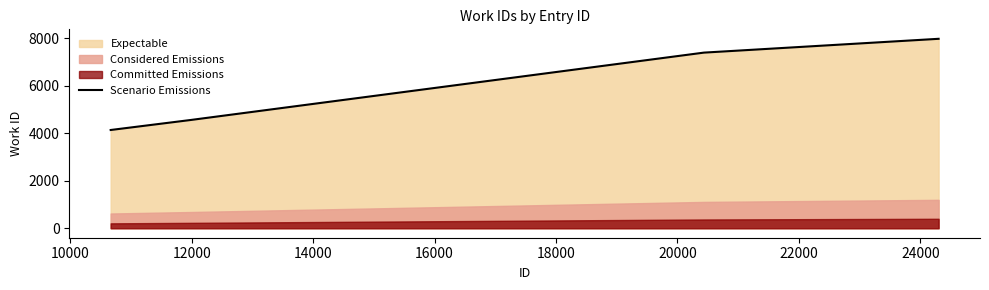

What is the minimum value for Scenario Emissions?

4141